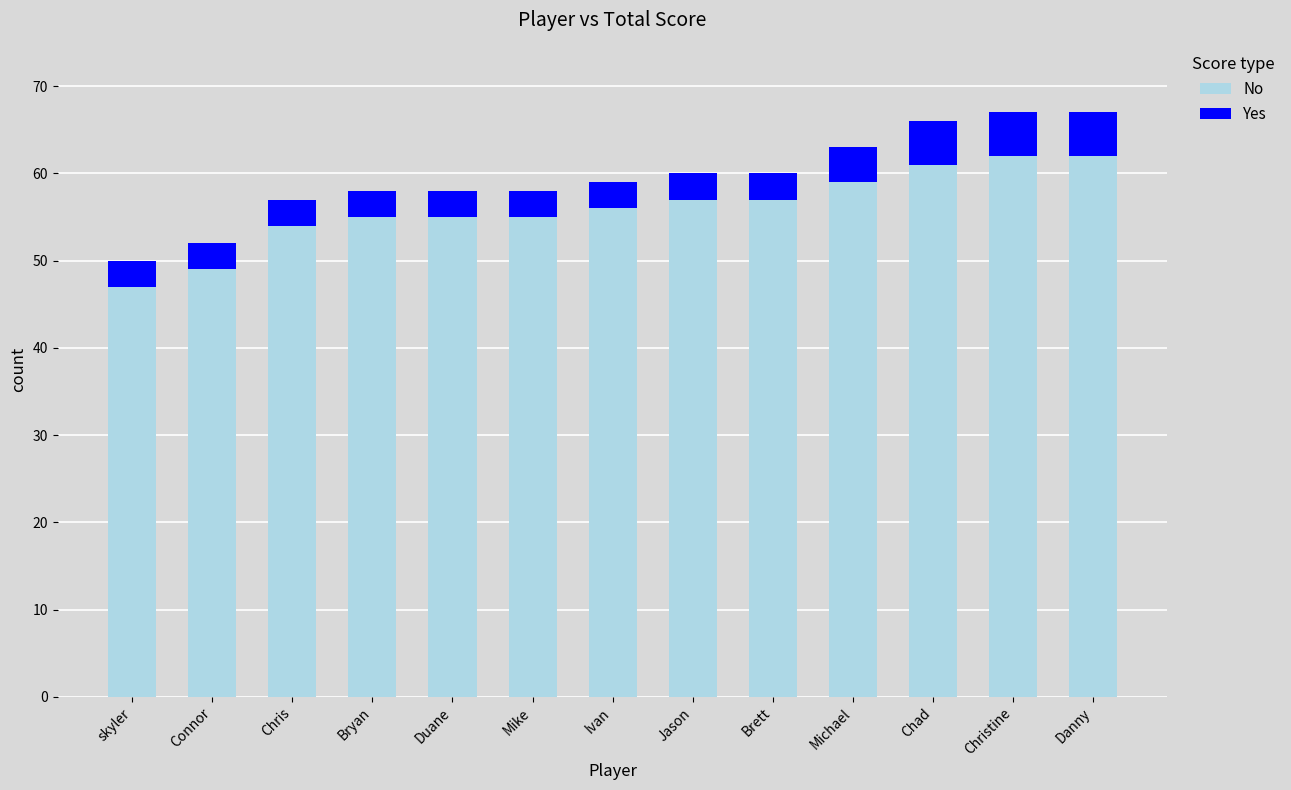

What is the minimum value for No?

47